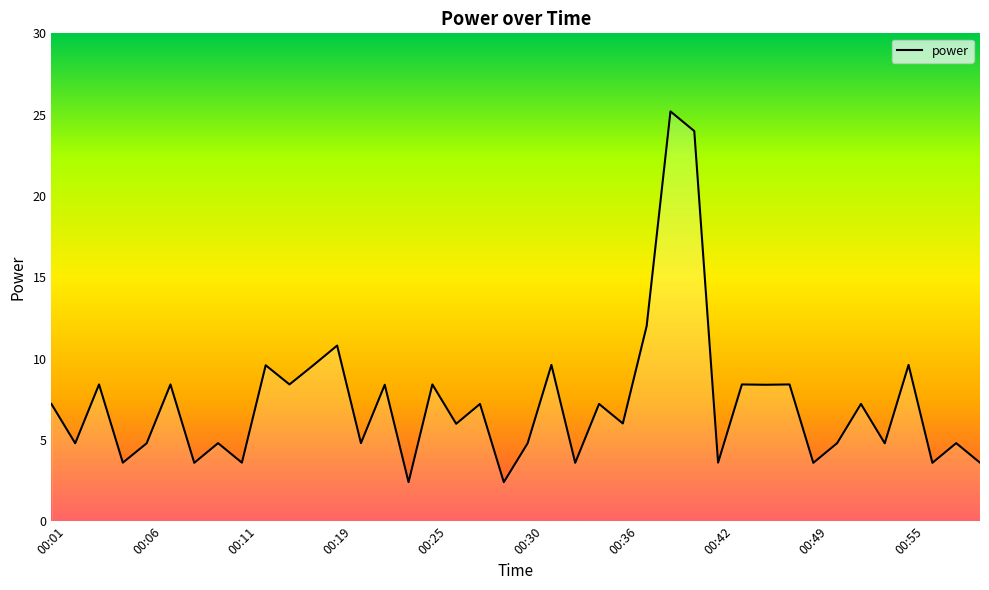

What is the smallest value displayed?

2.4